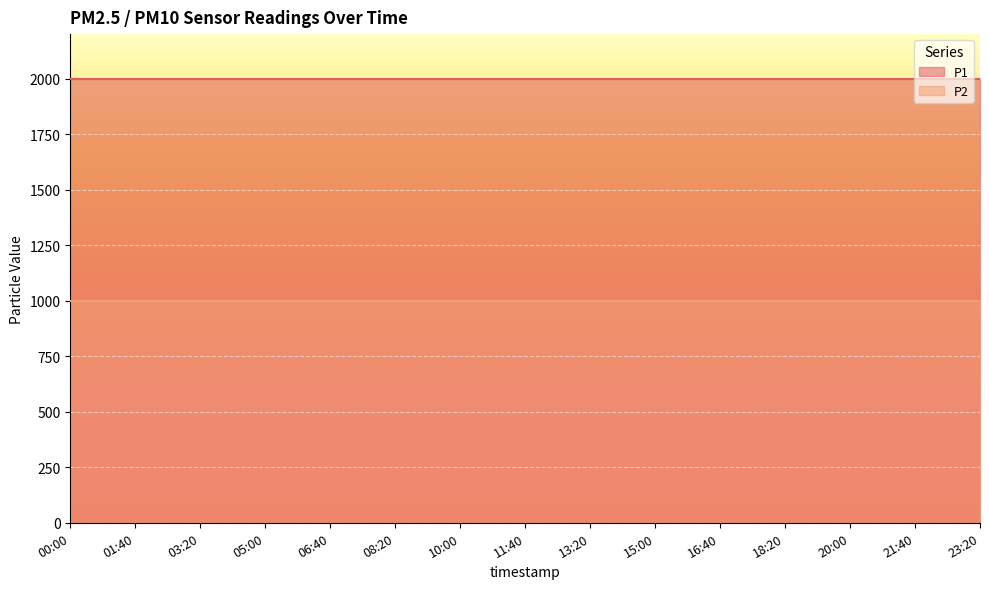

What is the average value of the P2 series?

999.9